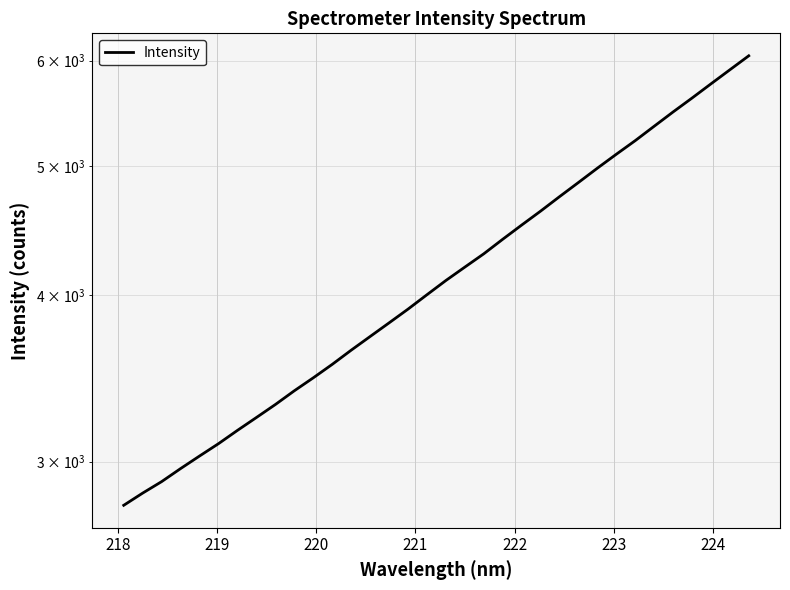

What is the sum of all values?

142040.8